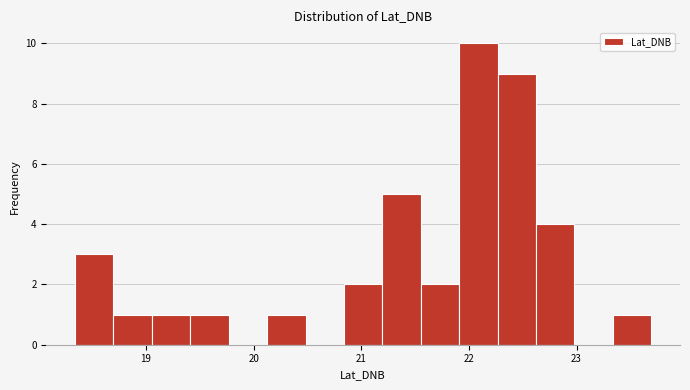

Read against the x-axis, roughly where is the centre of the tallest bar?

22.1